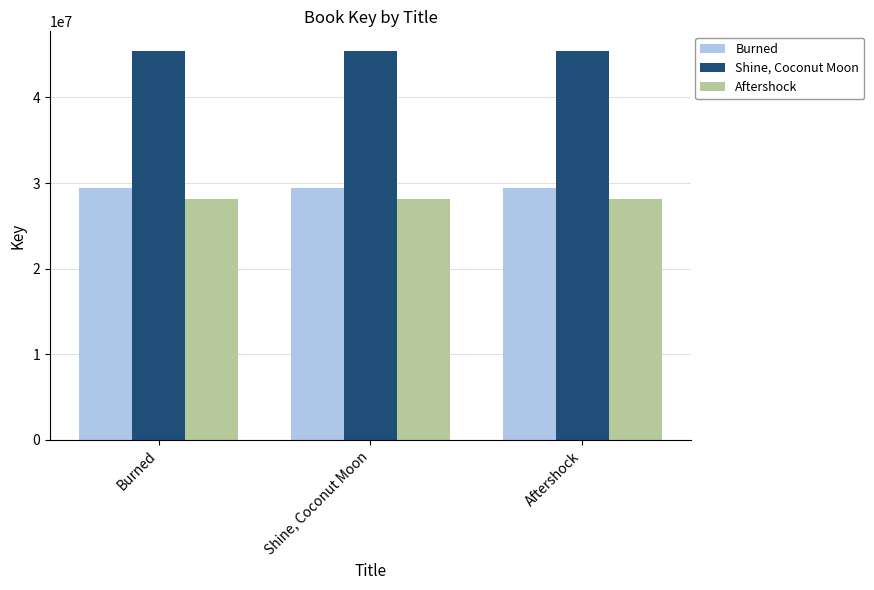

Reading right to left, list all the values displayed in this chart.

Burned: 29463271	29463271	29463271
Shine, Coconut Moon: 45454936	45454936	45454936
Aftershock: 28117104	28117104	28117104